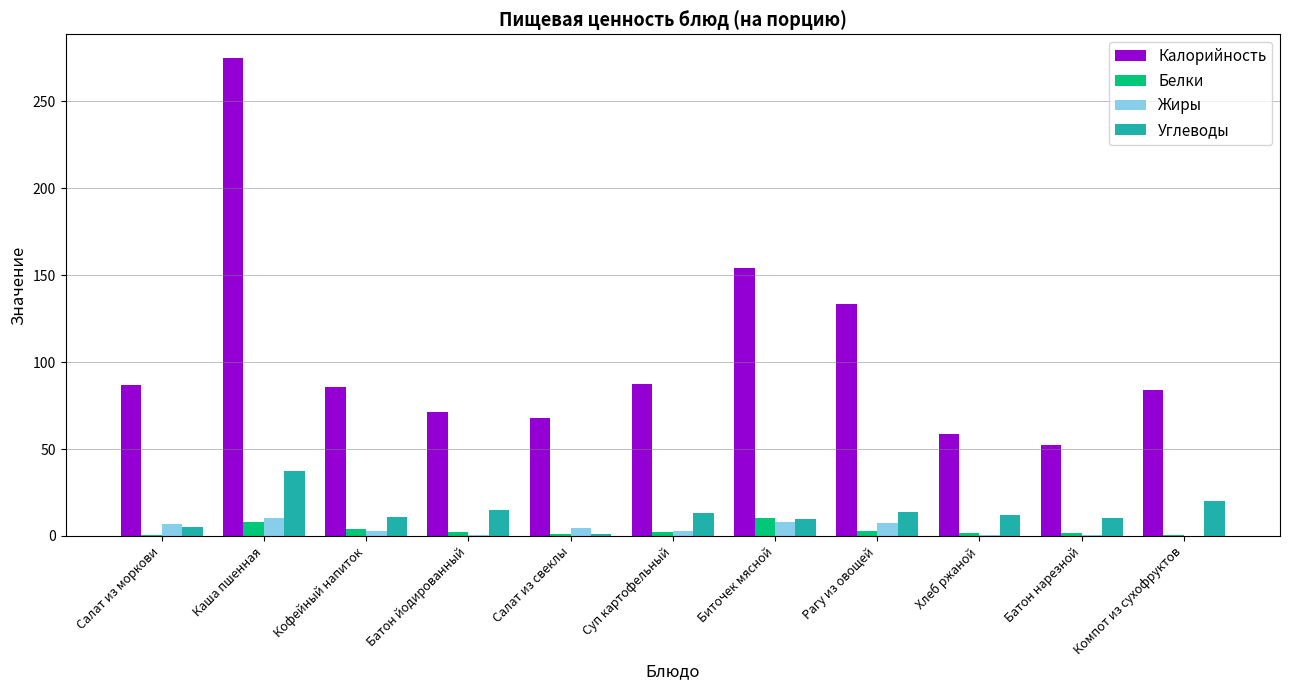

What is the maximum value shown in the chart?

274.9